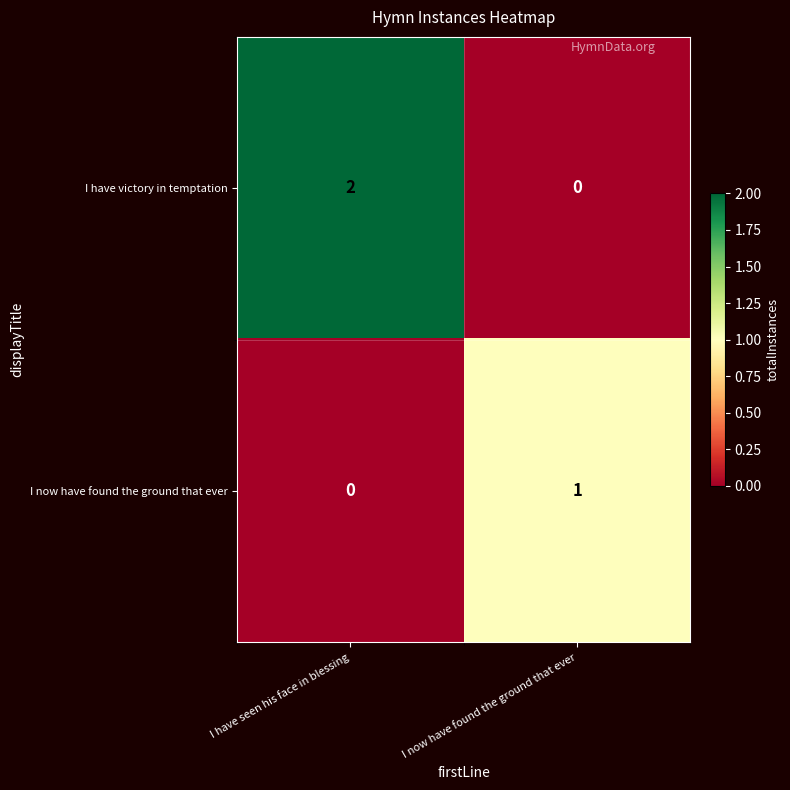

List the series in order of their peak value, highest first.

I have victory in temptation, I now have found the ground that ever